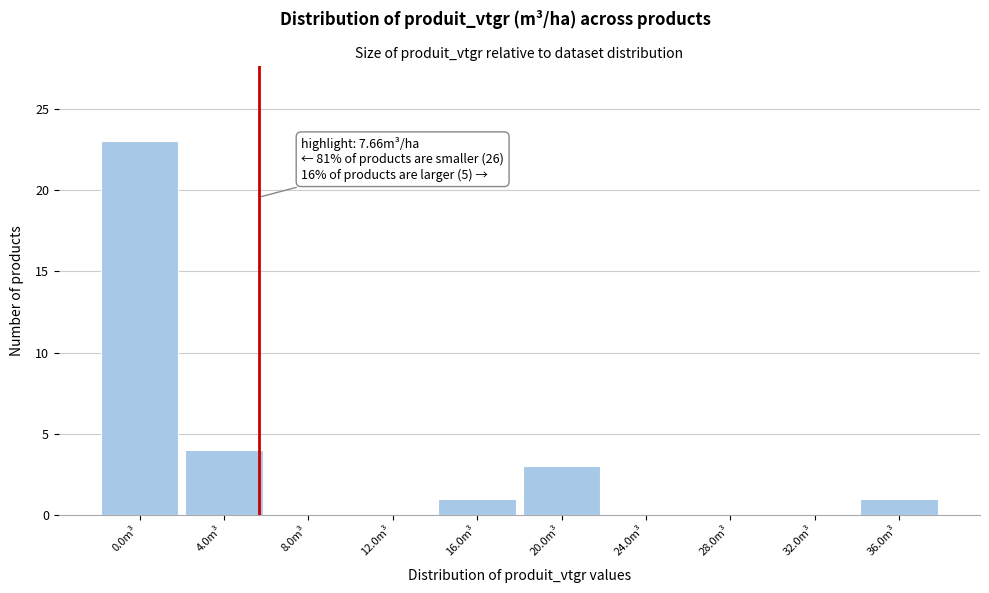

Reading left to right, what are all the values shown in this chart?

0.0m³=23	4.0m³=4	8.0m³=0	12.0m³=0	16.0m³=1	20.0m³=3	24.0m³=0	28.0m³=0	32.0m³=0	36.0m³=1